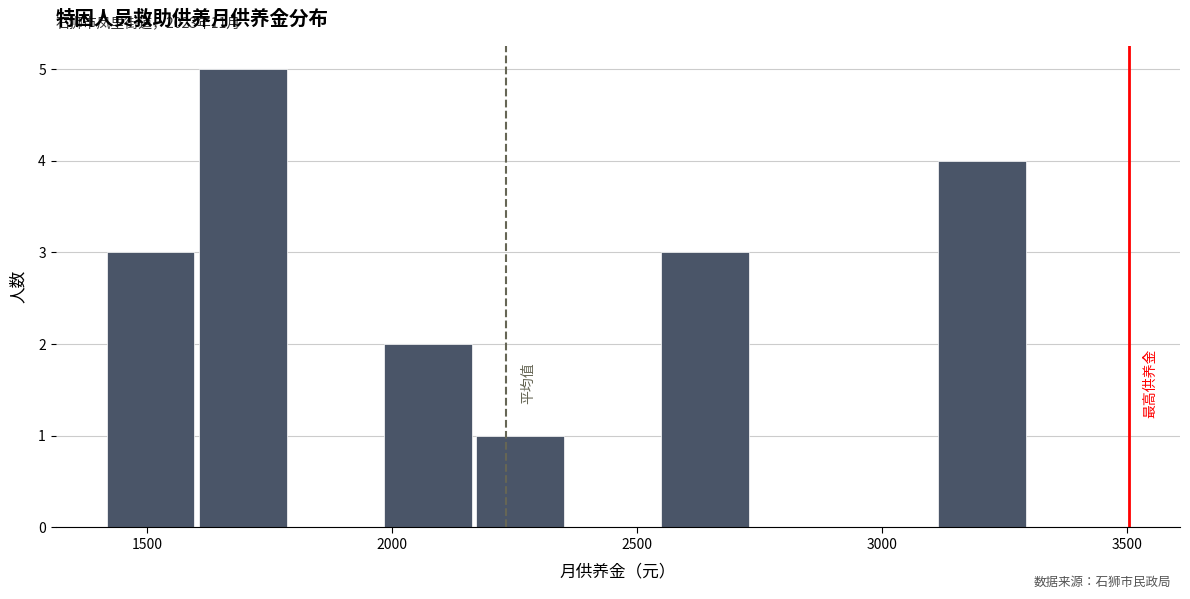

Around what value on the x-axis is the tallest bar? Give the approximate position of its centre, as read against the axis.

1700